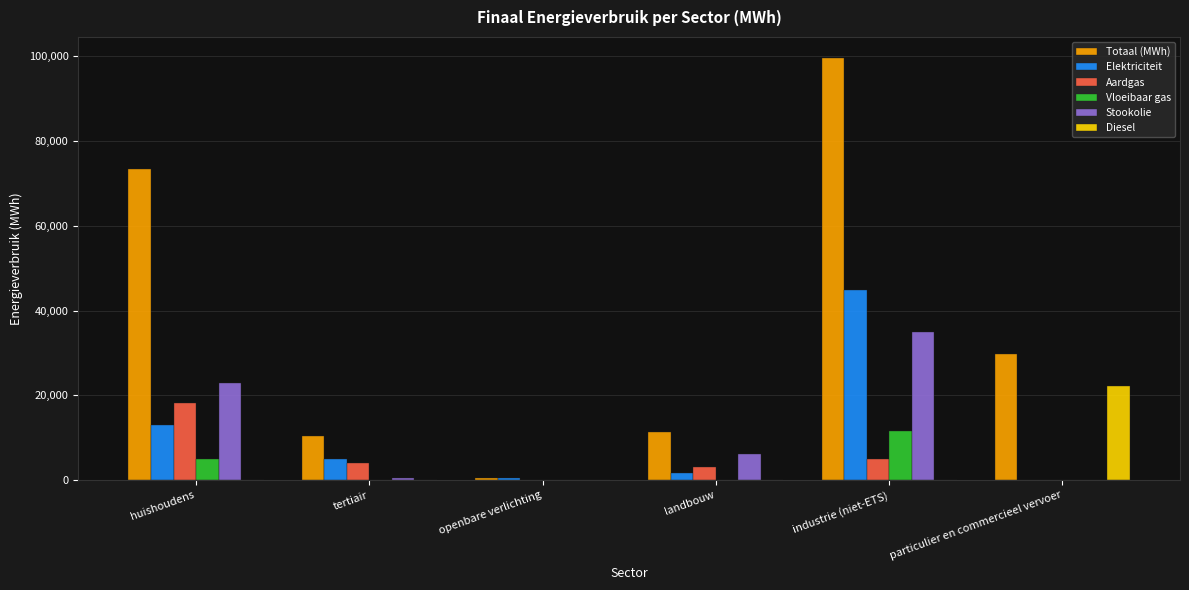

How many groups of bars are there?

6